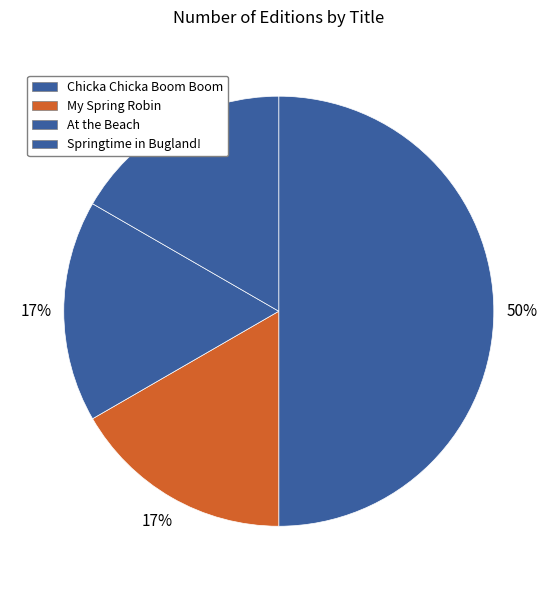

To the nearest percent, what is the combined percentage of Springtime in Bugland! and Chicka Chicka Boom Boom?

67%